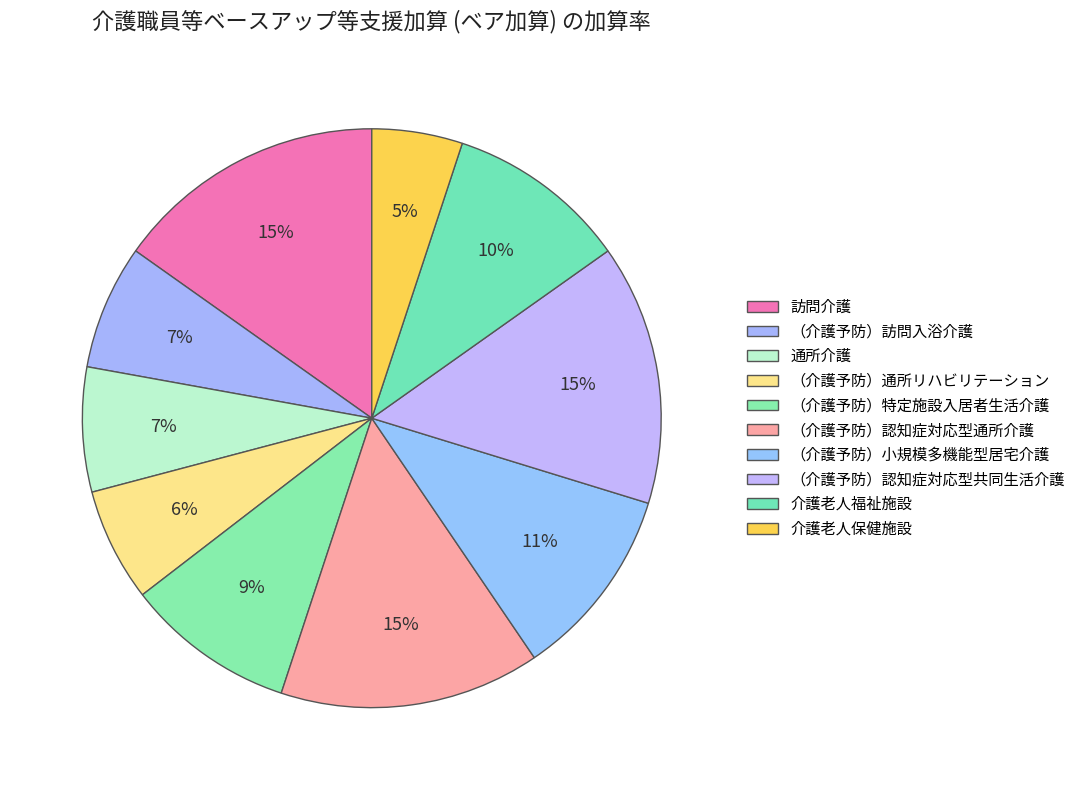

How many segments does this pie chart have?

10